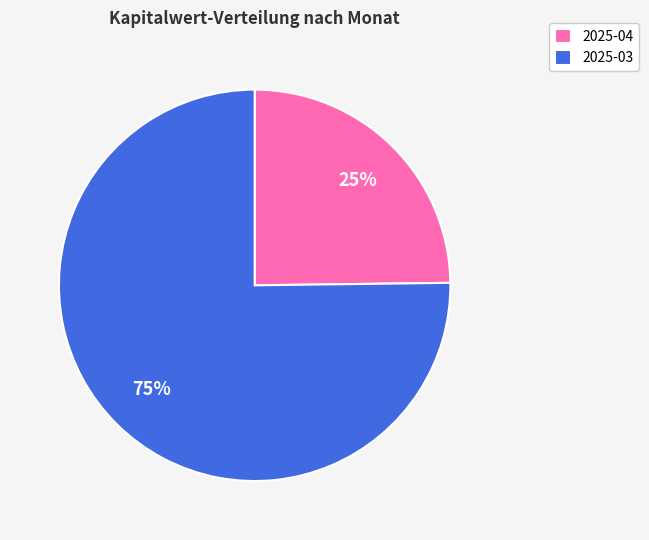

What is the smallest slice in the pie chart?

2025-04